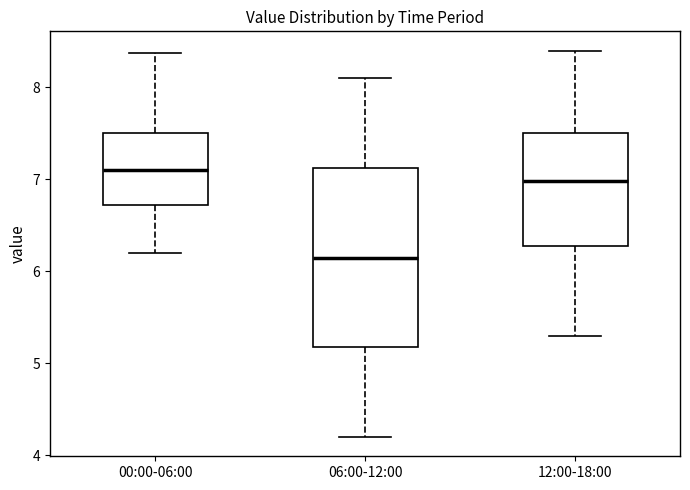

Which box has the highest median line?

00:00-06:00